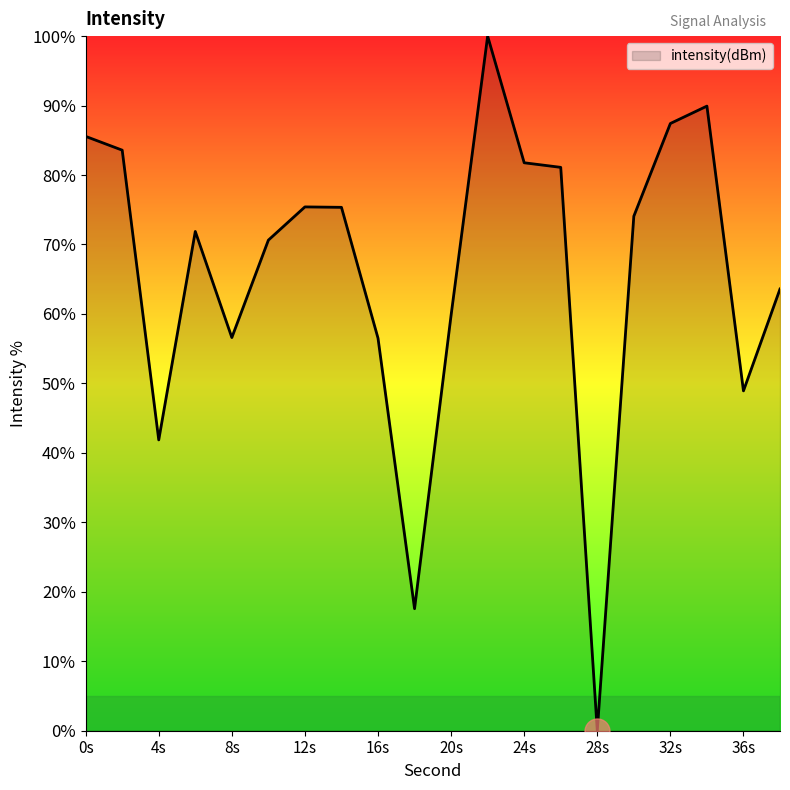

What is the difference between the maximum and minimum values?

100.0